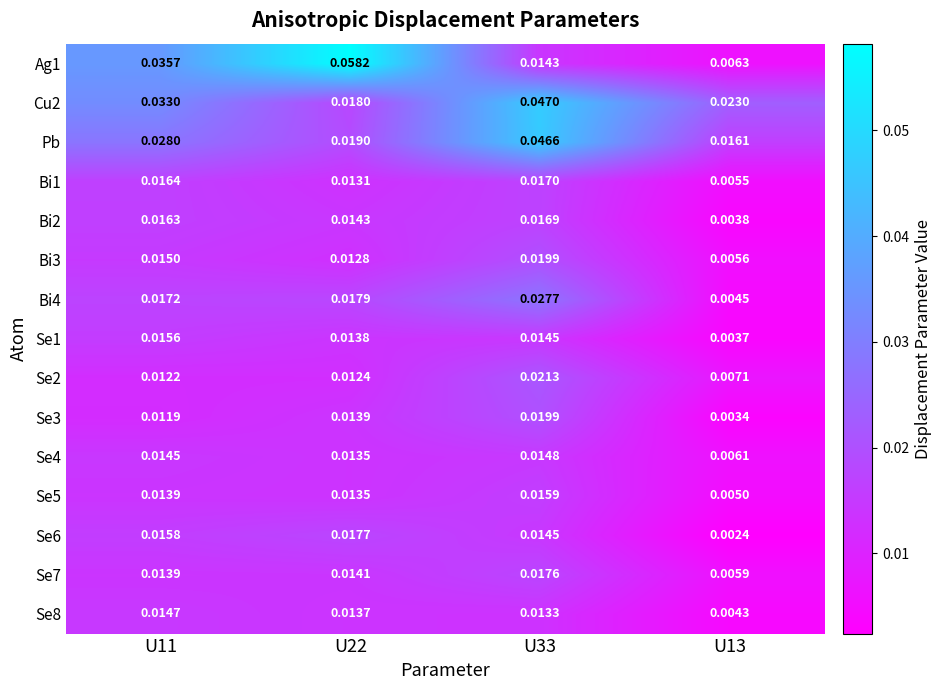

Which series has the largest range (max minus min)?

Ag1